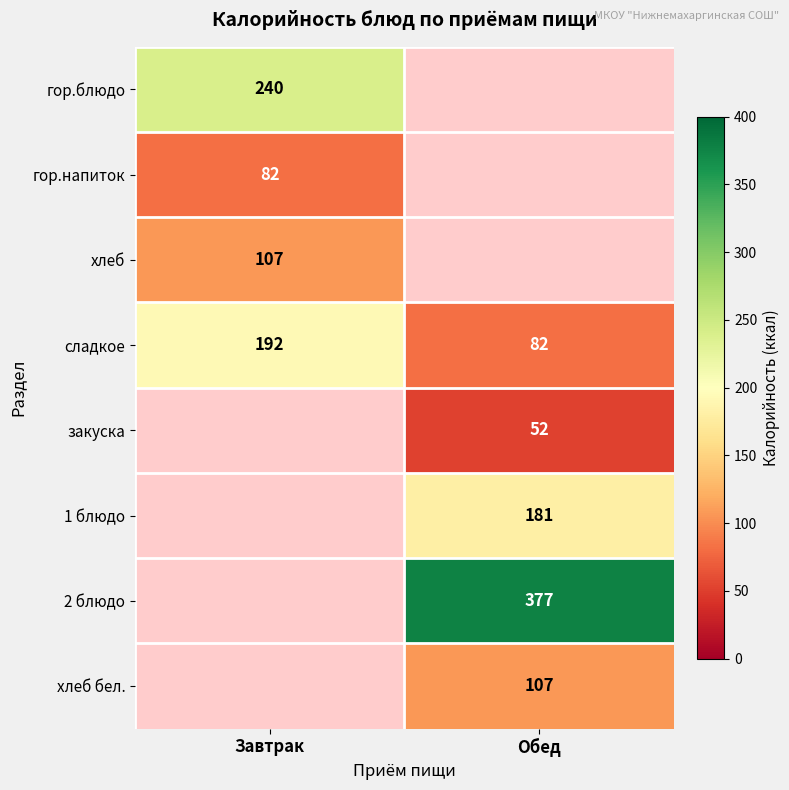

At how many categories does at least one series exceed 110?

2